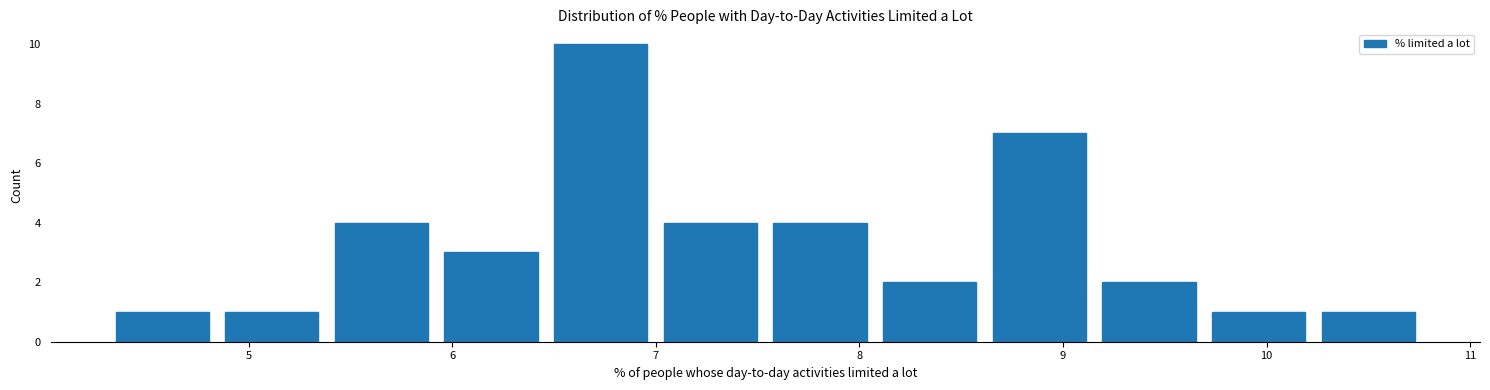

Which range on the x-axis has the tallest bar?

6.5 to 7.0